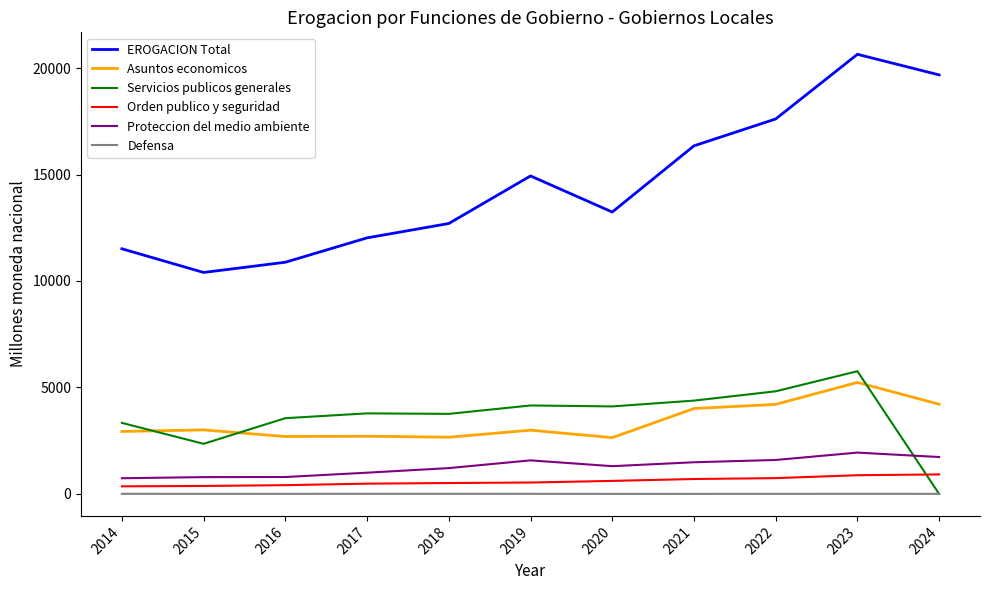

At how many categories does at least one series exceed 81?

11